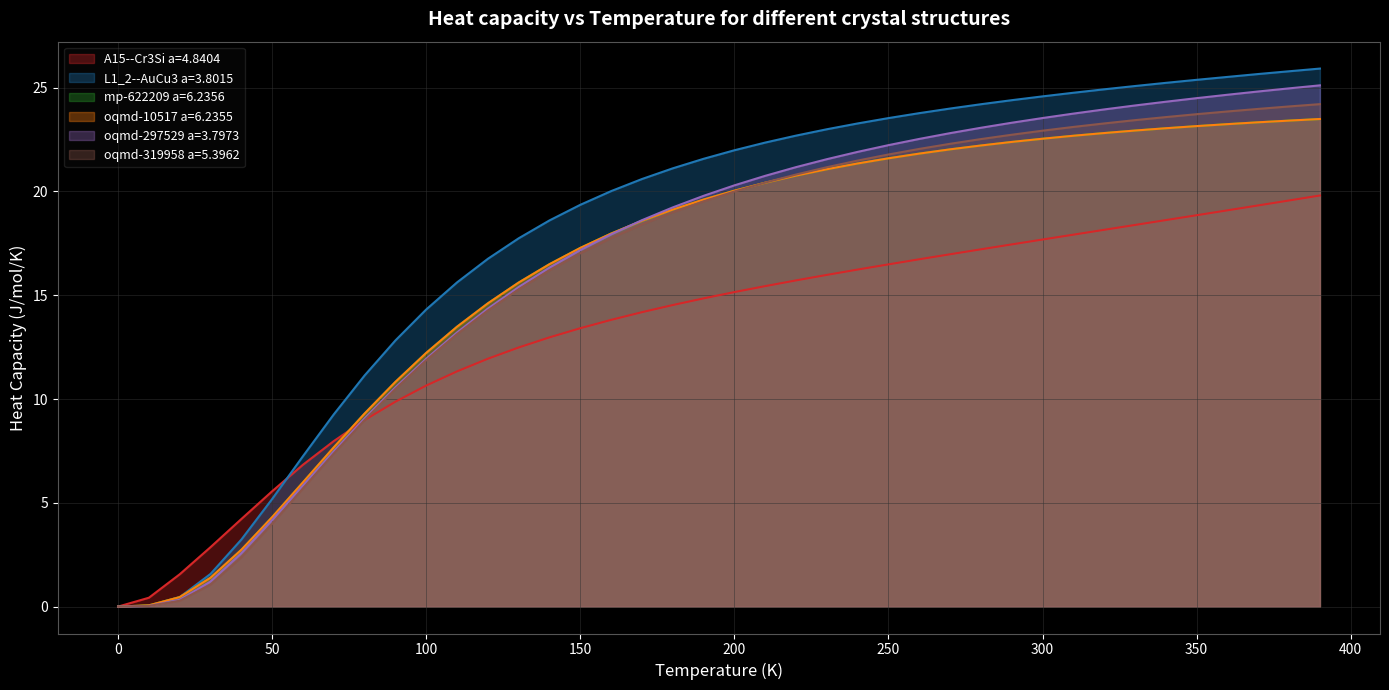

List the labels in order of mp-622209 a=6.2356 value, largest first.

390.0, 380.0, 370.0, 360.0, 350.0, 340.0, 330.0, 320.0, 310.0, 300.0, 290.0, 280.0, 270.0, 260.0, 250.0, 240.0, 230.0, 220.0, 210.0, 200.0, 190.0, 180.0, 170.0, 160.0, 150.0, 140.0, 130.0, 120.0, 110.0, 100.0, 90.0, 80.0, 70.0, 60.0, 50.0, 40.0, 30.0, 20.0, 10.0, 0.0